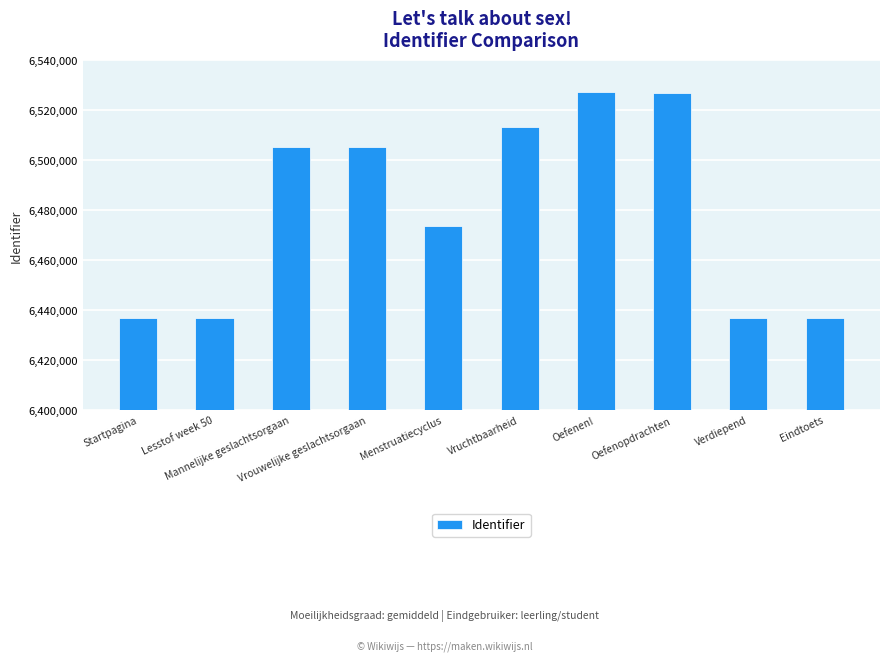

What is the approximate value at Vrouwelijke geslachtsorgaan, to the nearest 50?

6505300